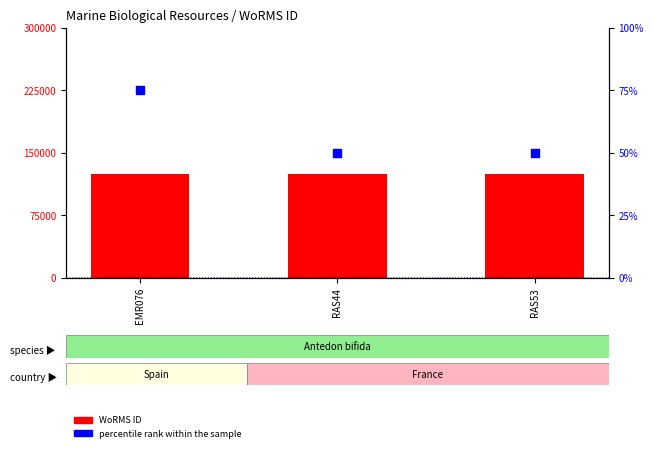

Which series has the largest total across all categories?

WoRMS ID